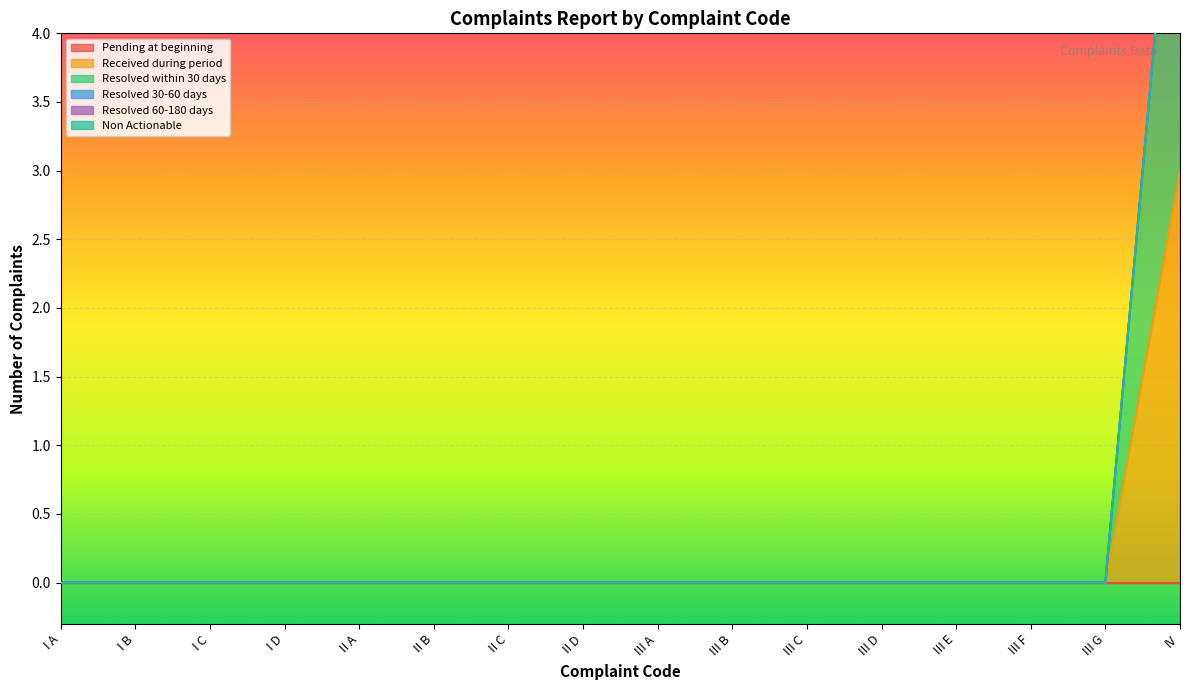

Which category has the lowest value in the Received during period series?

I A